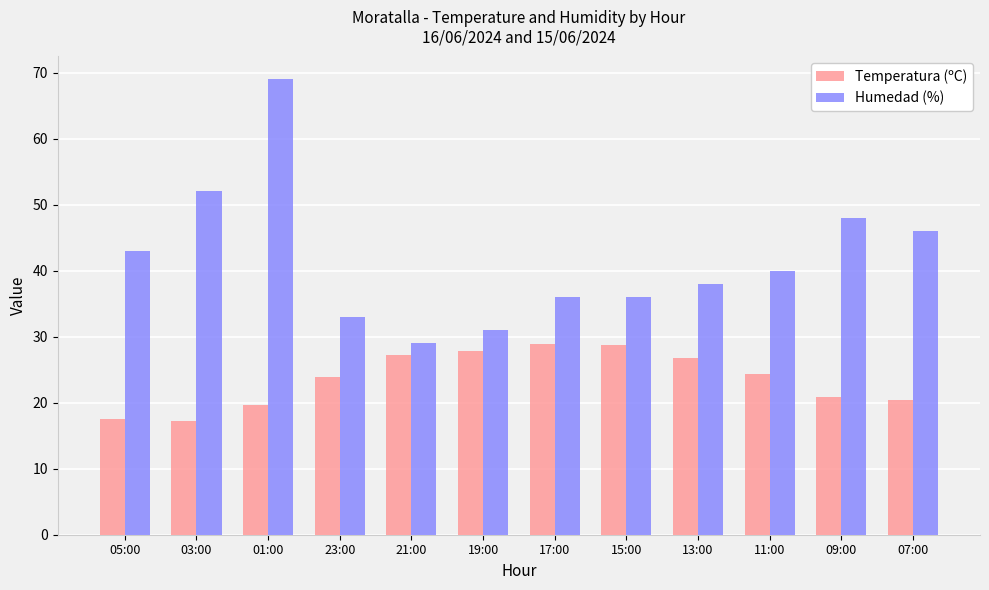

Is the value of Humedad (%) at 23:00 greater than the value of Temperatura (ºC) at 21:00?

Yes